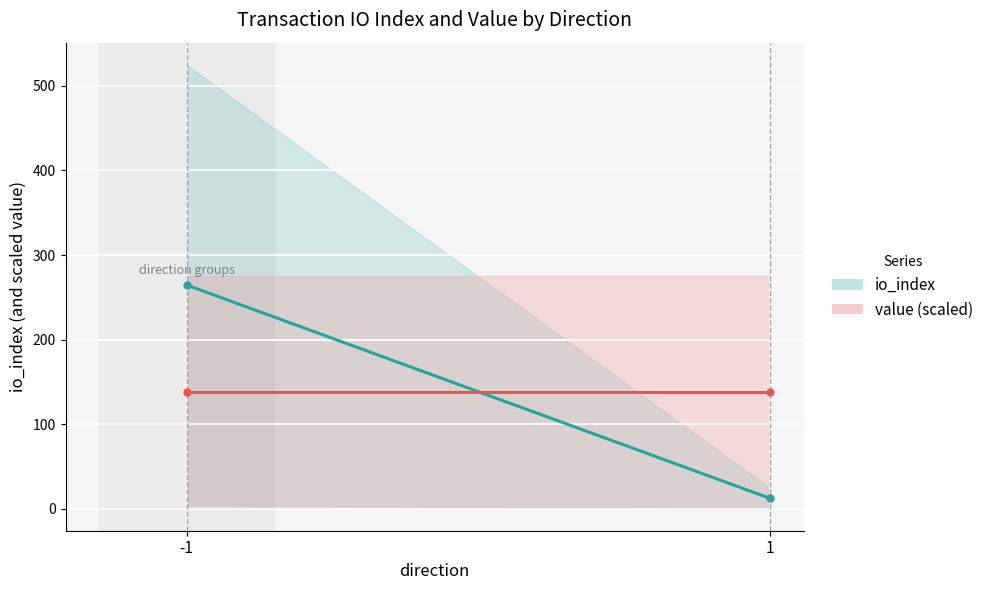

What is the value of the value (scaled) point at the 2nd from the left?

138.2